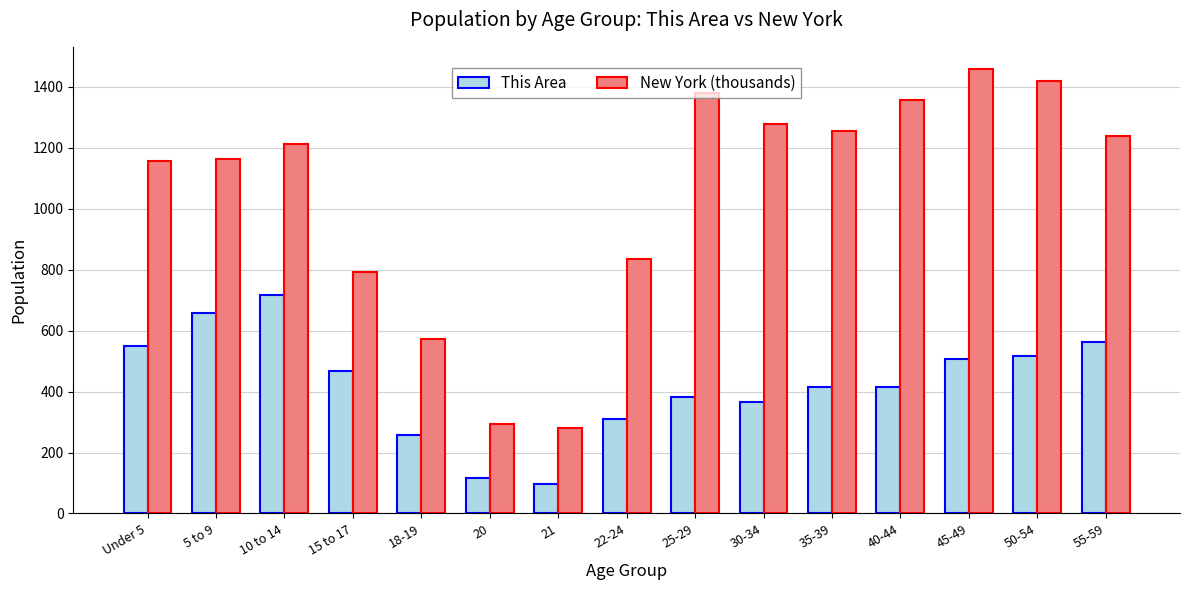

Reading right to left, list all the values displayed in this chart.

This Area: 55-59=563.0	50-54=516.0	45-49=506.0	40-44=414.0	35-39=414.0	30-34=367.0	25-29=381.0	22-24=310.0	21=96.0	20=115.0	18-19=256.0	15 to 17=469.0	10 to 14=717.0	5 to 9=657.0	Under 5=549.0
New York (thousands): 55-59=1237.4	50-54=1419.9	45-49=1458.8	40-44=1355.9	35-39=1254.1	30-34=1279.2	25-29=1380.2	22-24=836.3	21=281.6	20=293.1	18-19=572.6	15 to 17=793.7	10 to 14=1211.5	5 to 9=1164.0	Under 5=1155.8